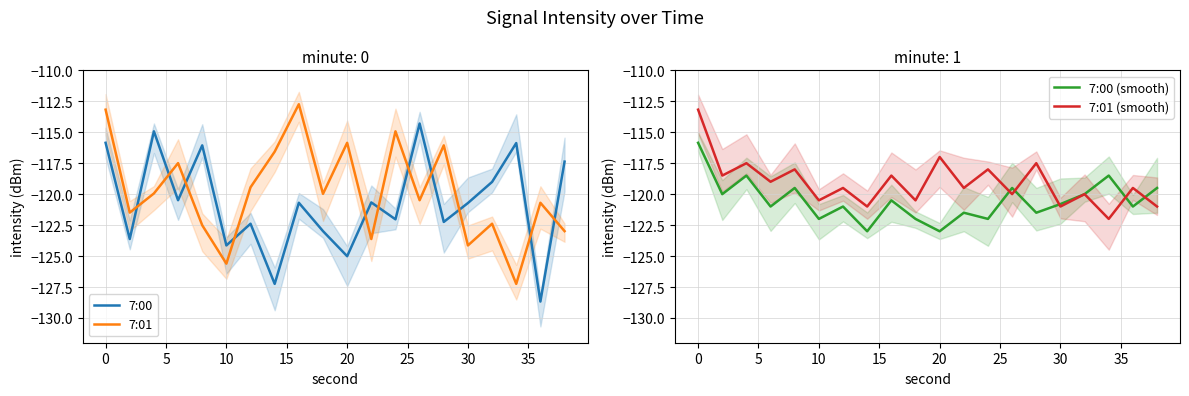

How many series are shown in this chart?

4